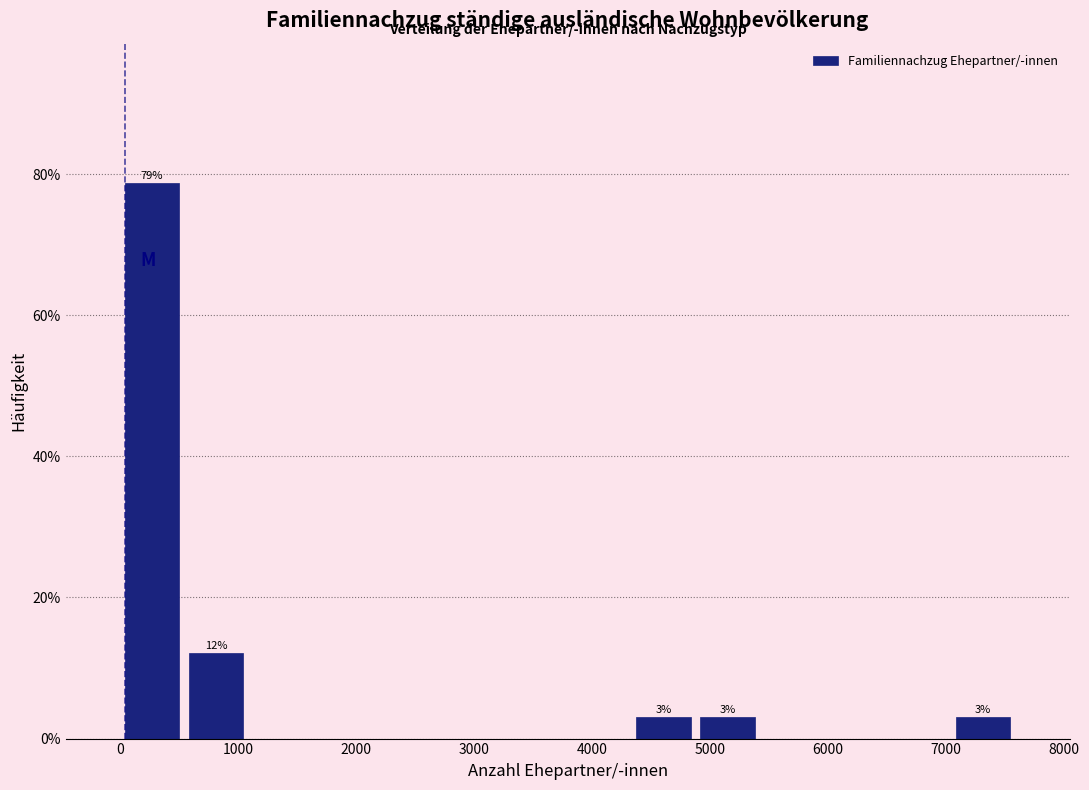

Over which range of the x-axis is the bar tallest?

0 to 500